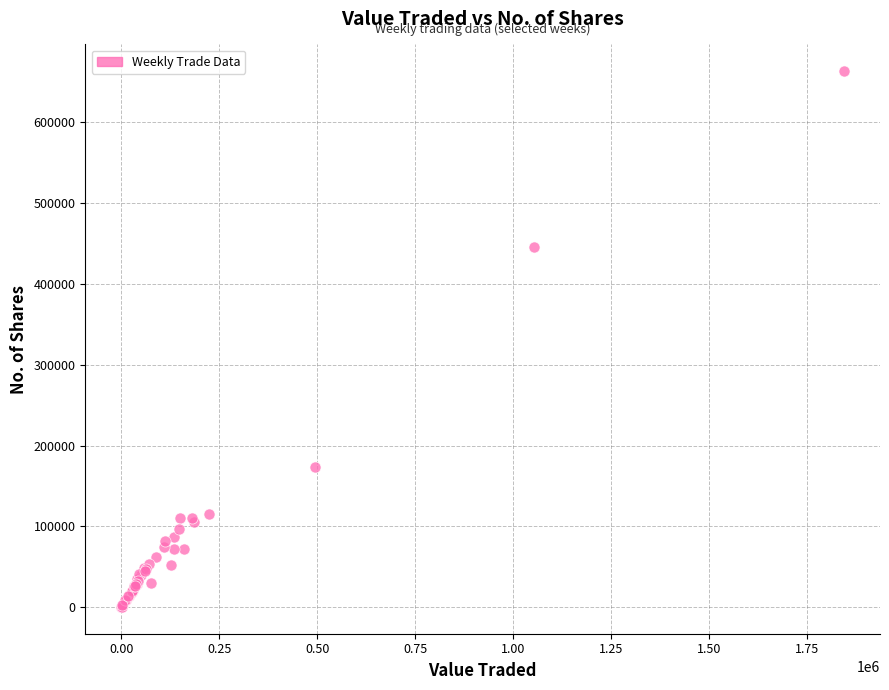

What Y value in the scatter plot is closest to 331723?

445548